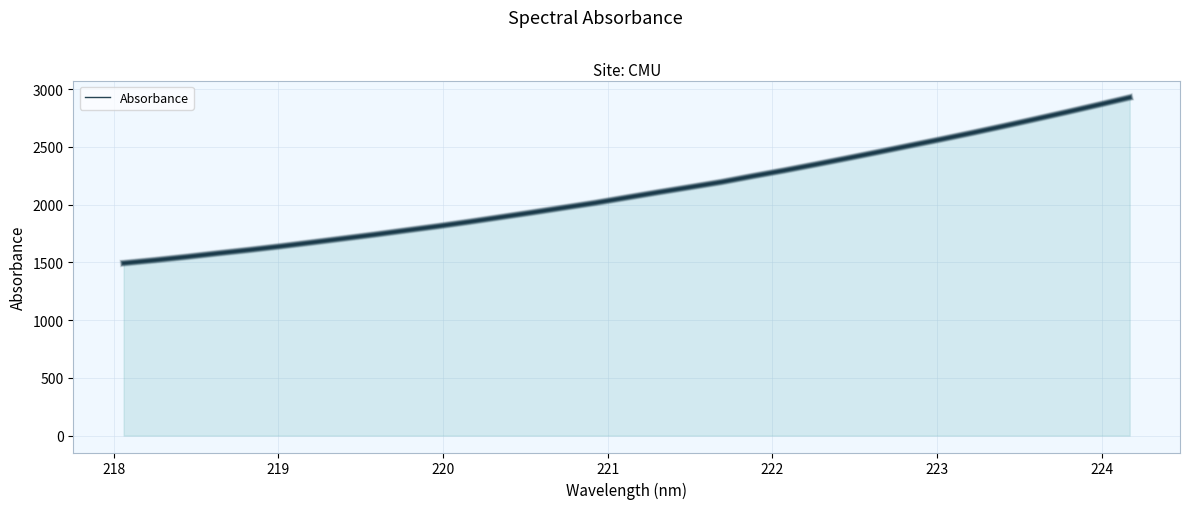

What is the smallest value displayed?

1492.6